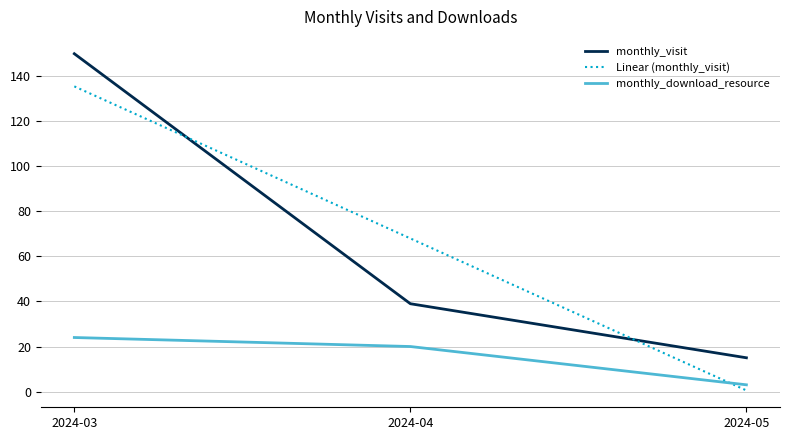

What is the maximum value shown in the chart?

150.0